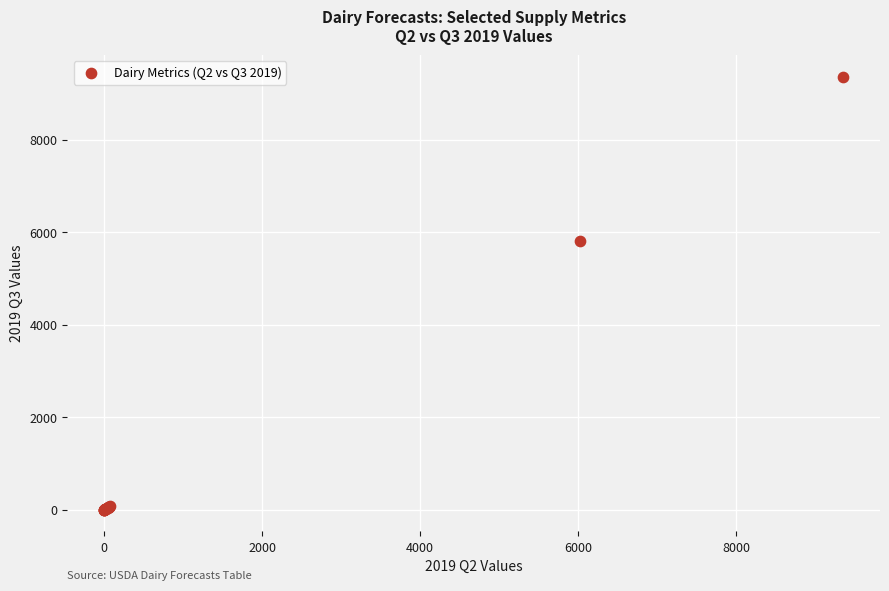

What Y value in the scatter plot is closest to 4680?

5810.0